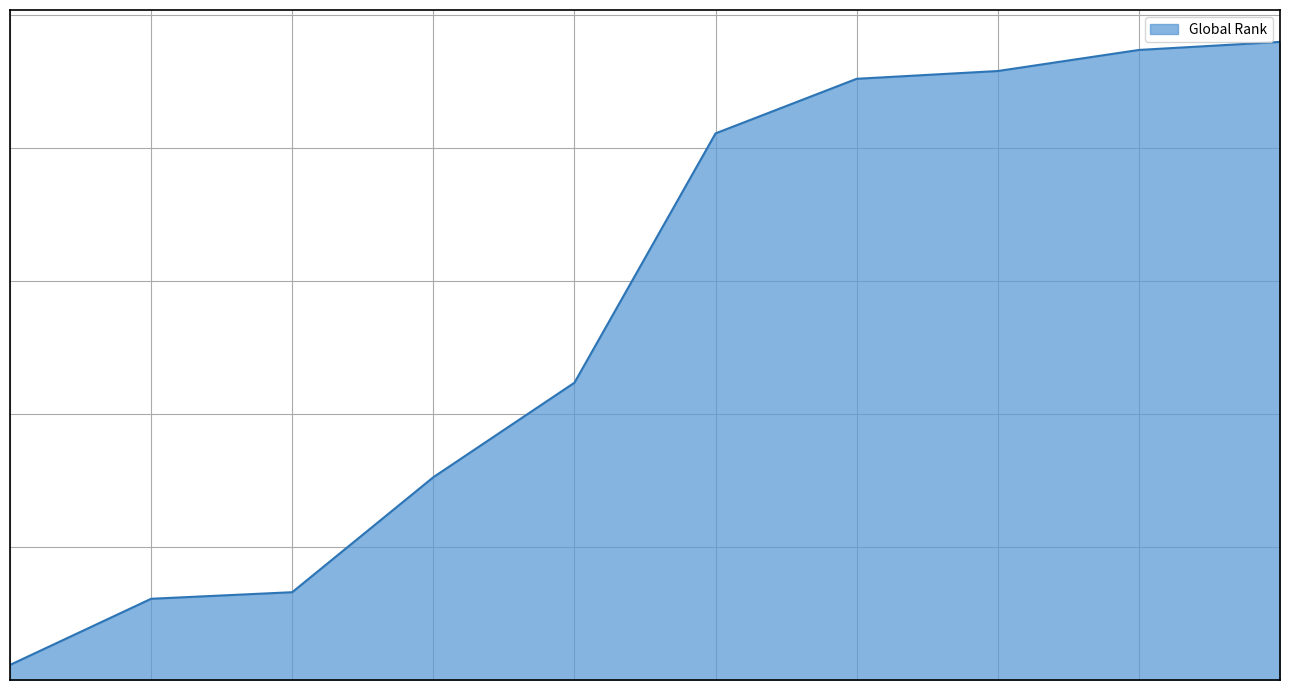

Is this an area chart (filled region under the line)?

Yes